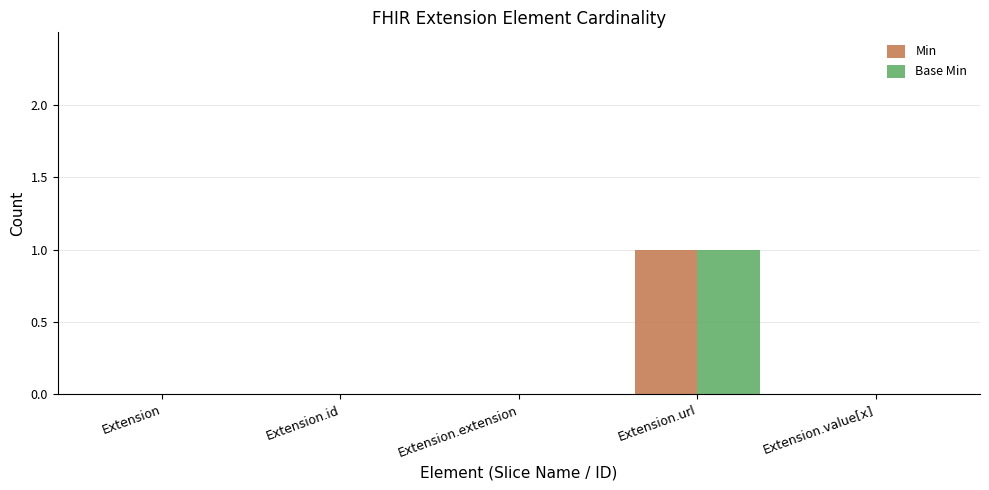

What are all the series names shown in the legend?

Min, Base Min